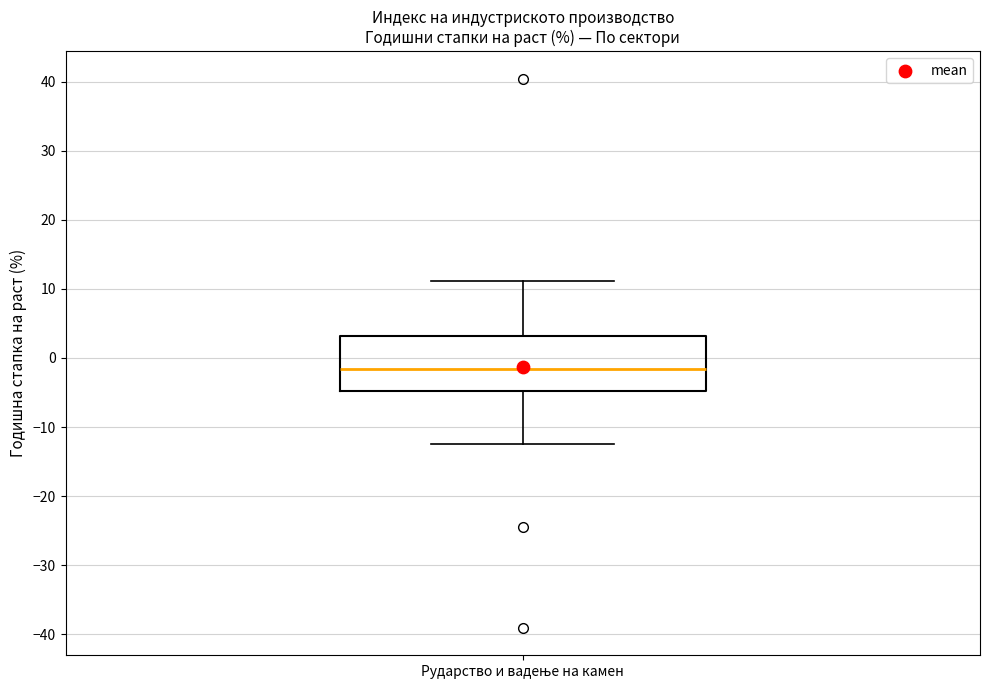

Read this box plot against the y-axis: the position of the median line, the range covered by the box, and the ends of both whiskers. The values are not printed on the chart, so give them approximately, as read against the axis.

median -2, box -5 to 3, whiskers -12 to 11